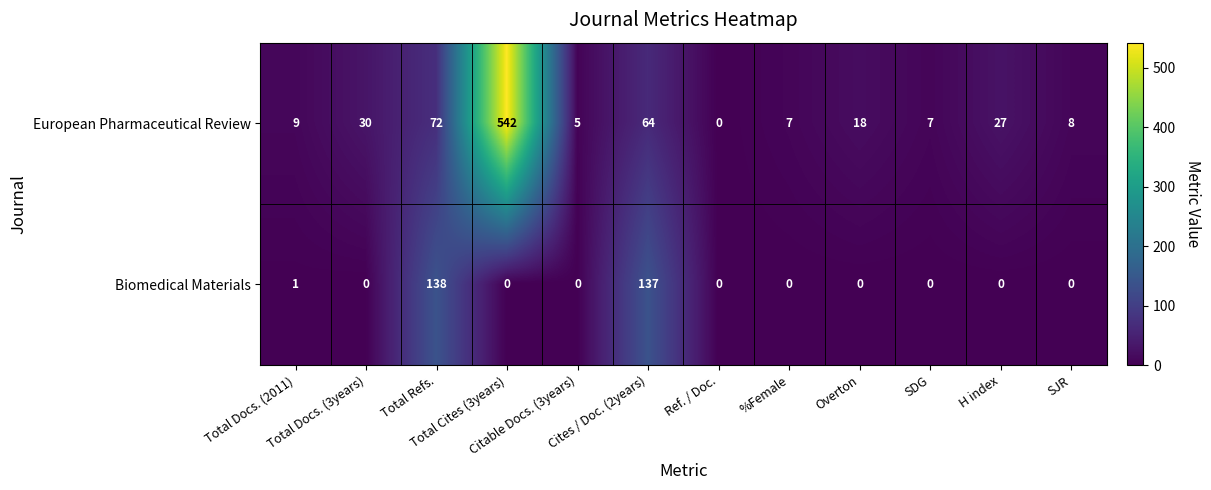

Which series has the largest total across all categories?

European Pharmaceutical Review